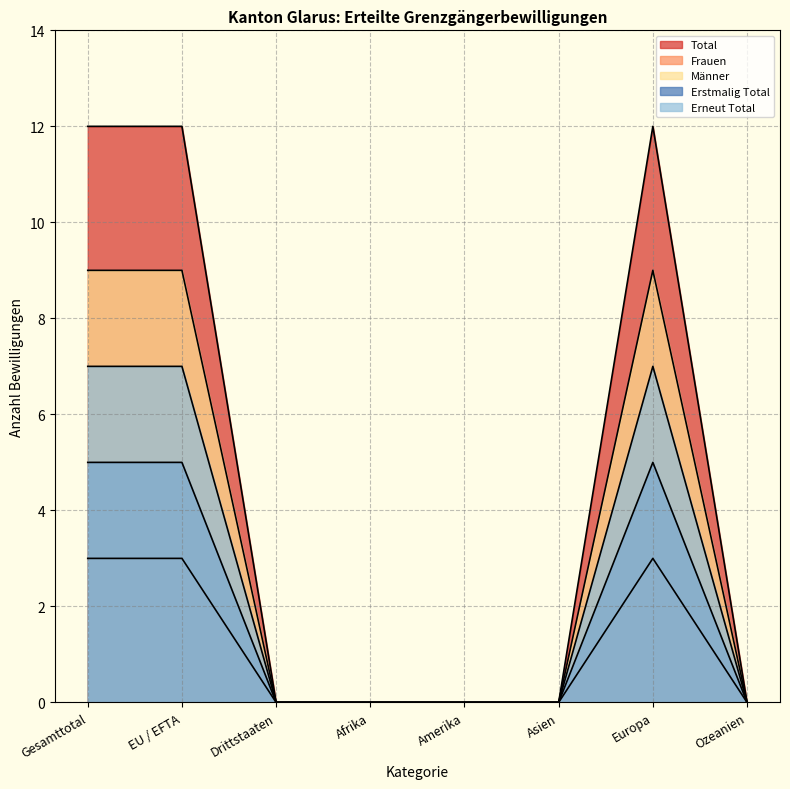

Reading left to right, transcribe all the data shown in this chart.

Total: 12	12	0	0	0	0	12	0
Frauen: 3	3	0	0	0	0	3	0
Männer: 9	9	0	0	0	0	9	0
Erstmalig Total: 5	5	0	0	0	0	5	0
Erneut Total: 7	7	0	0	0	0	7	0